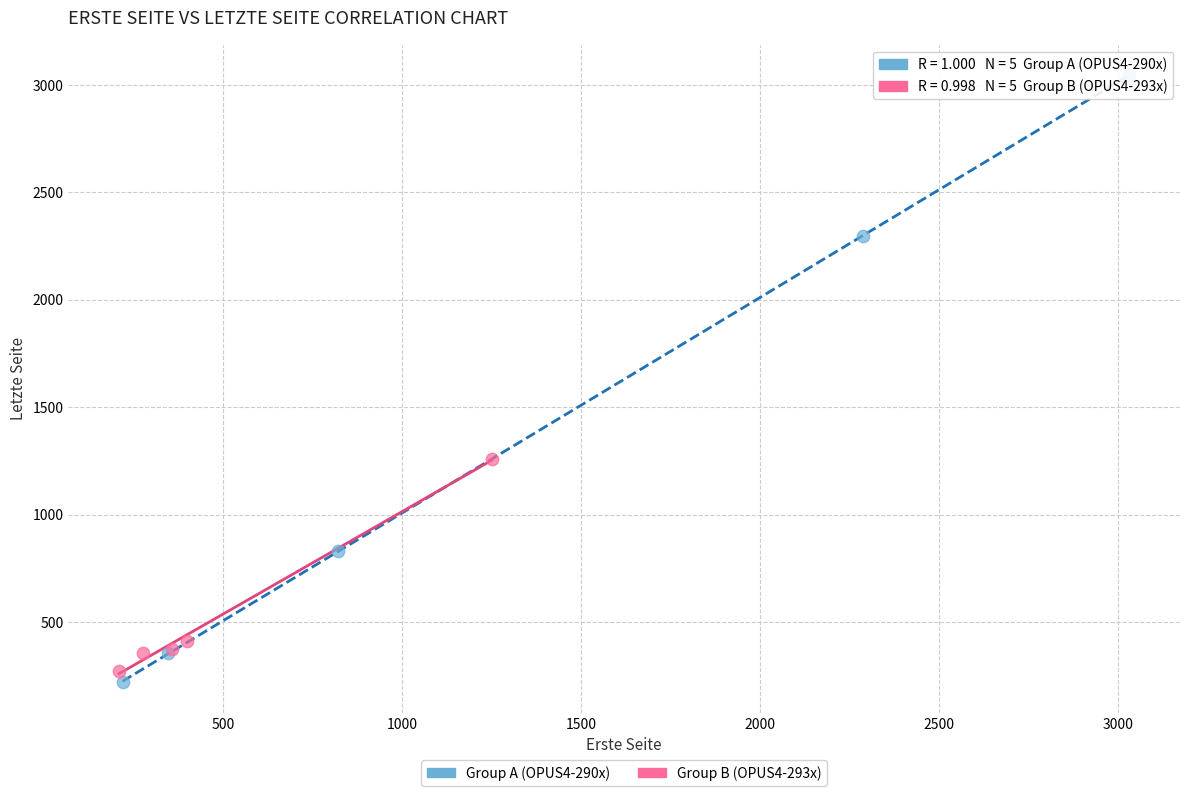

Which series has the largest Y range (max minus min)?

Group A (OPUS4-290x)